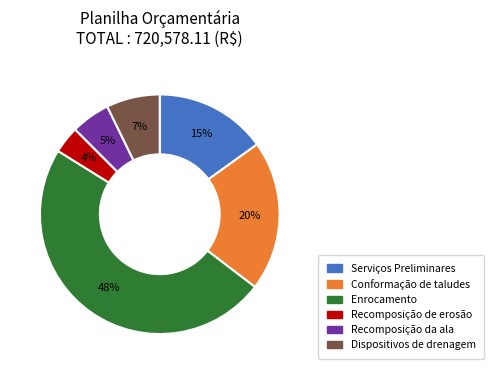

Does any single category account for the majority?

No